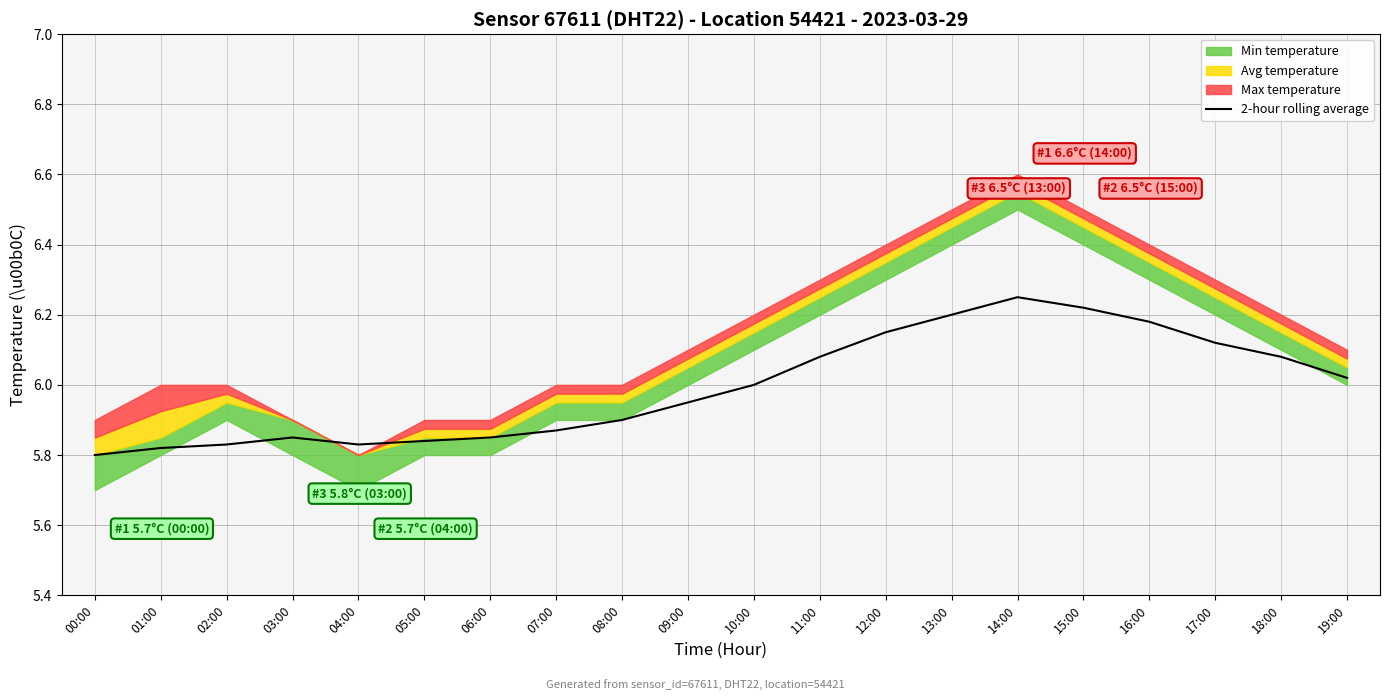

True or false: 2-hour rolling average has a value of 2.0 at 17:00.

False